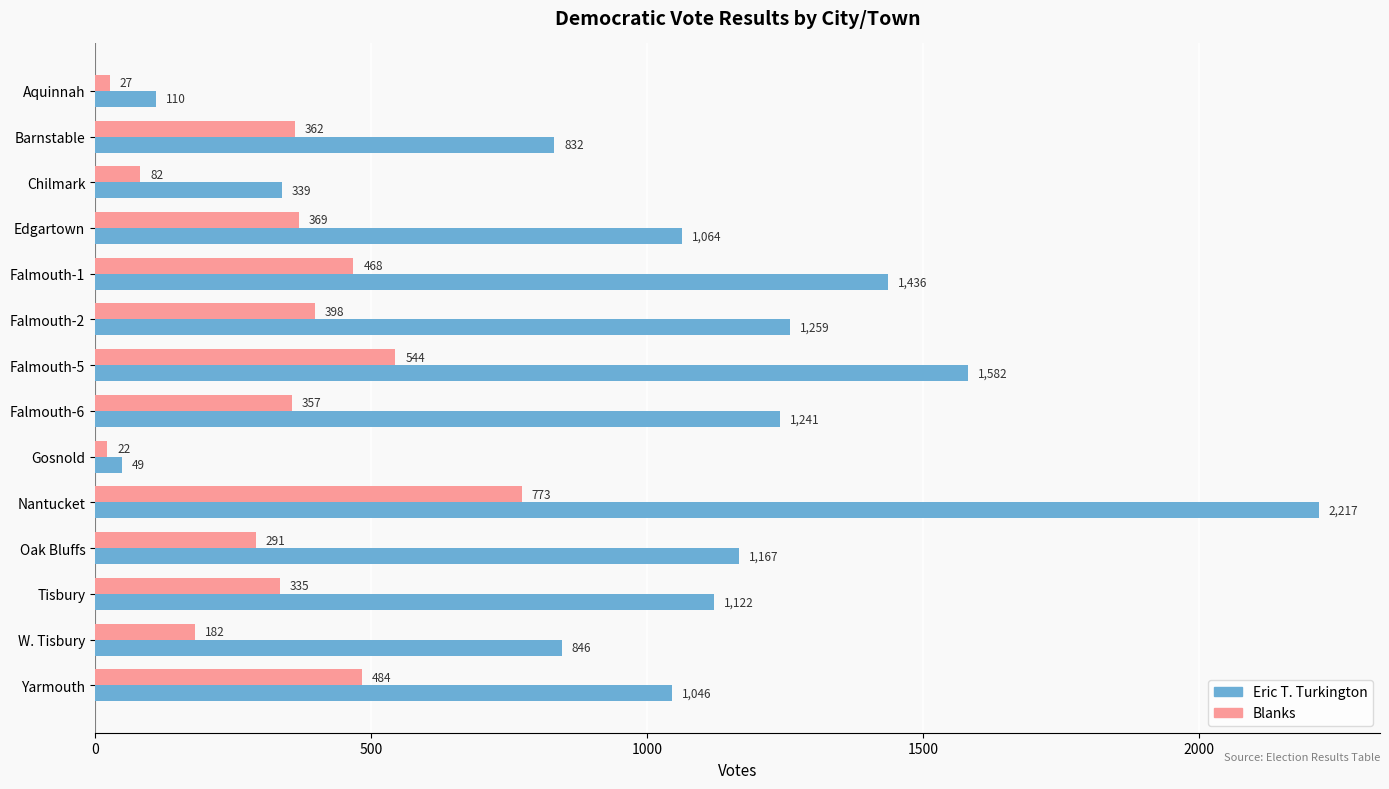

What is the difference between the maximum and second lowest values in the Eric T. Turkington series?

2107